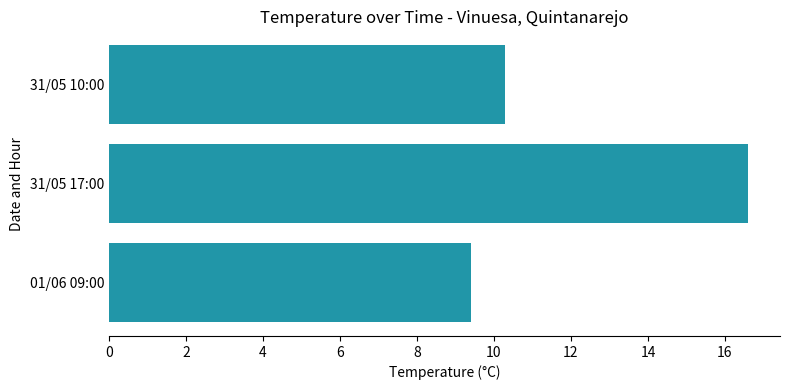

What value does the data have at 31/05 17:00?

16.6